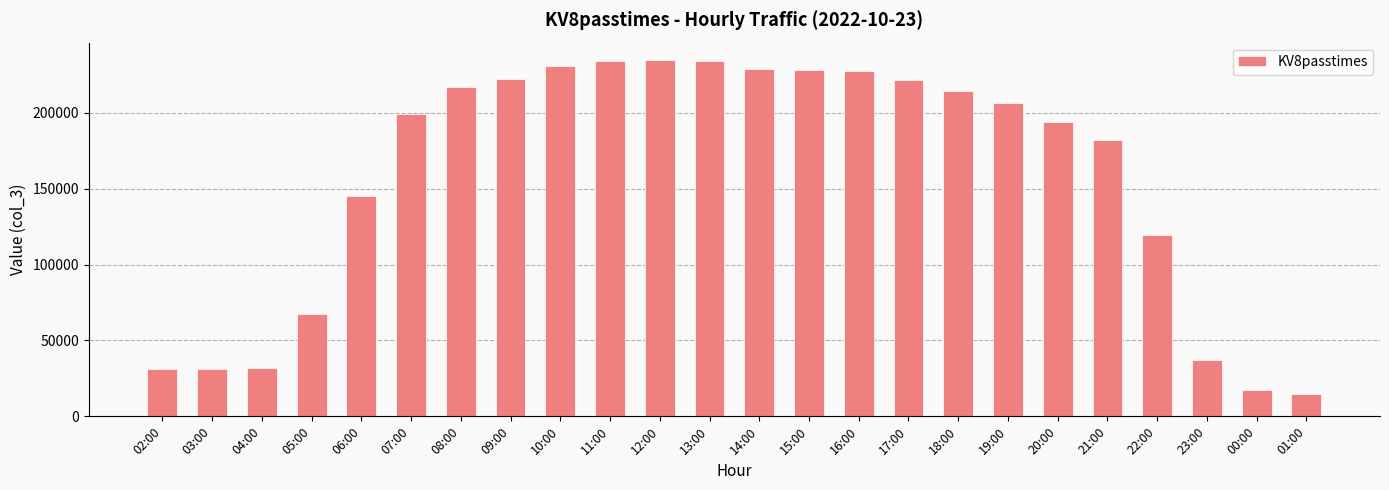

The value at 09:00 is 85839. True or false?

False